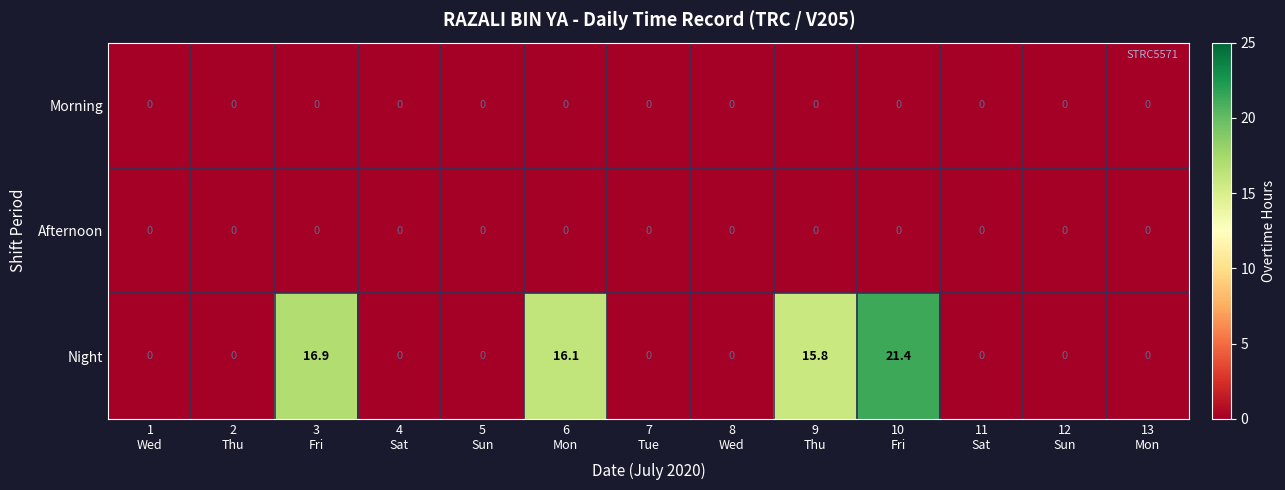

How many distinct data groups are displayed?

3